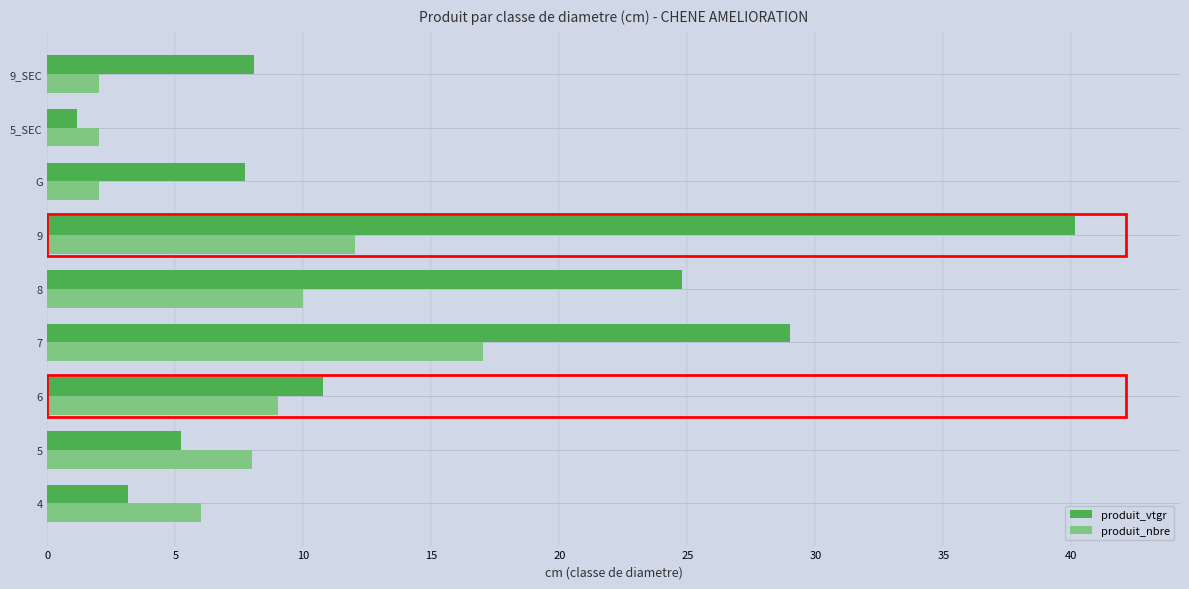

Rank the series by their average value, from lowest to highest.

produit_nbre, produit_vtgr